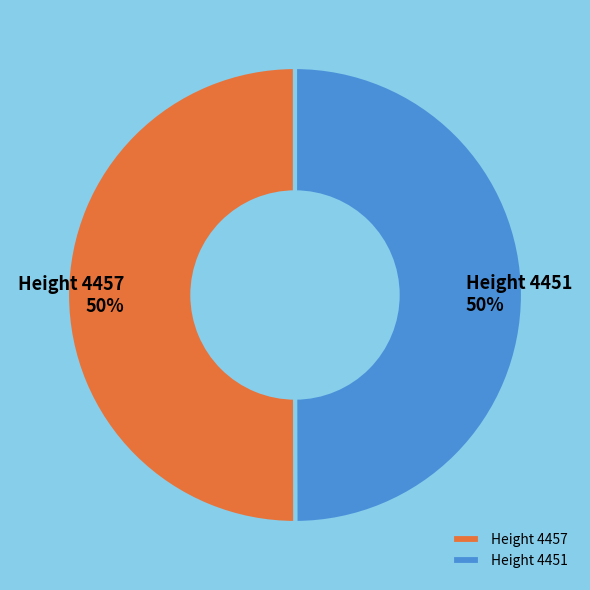

What percentage is the Height 4451 slice, to the nearest percent?

50%